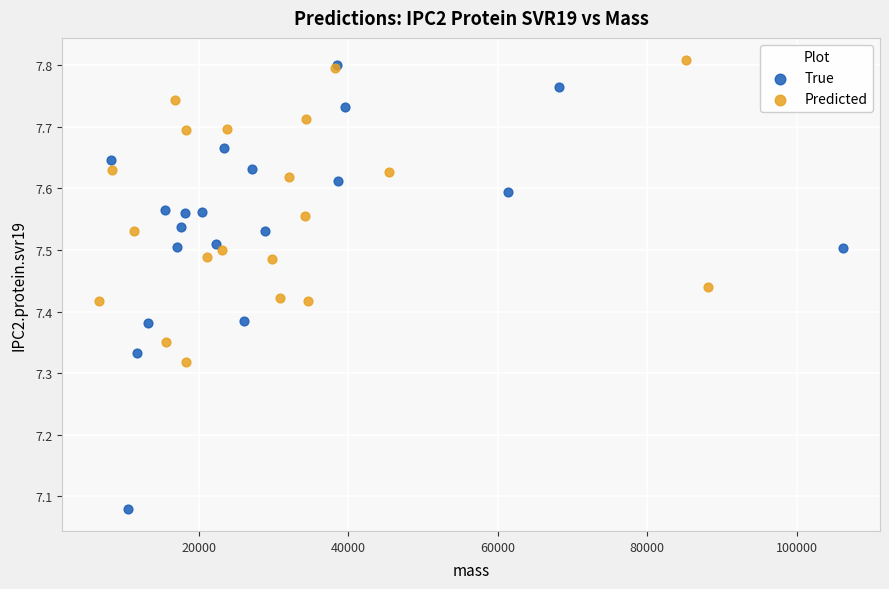

Which series has the largest Y range (max minus min)?

True